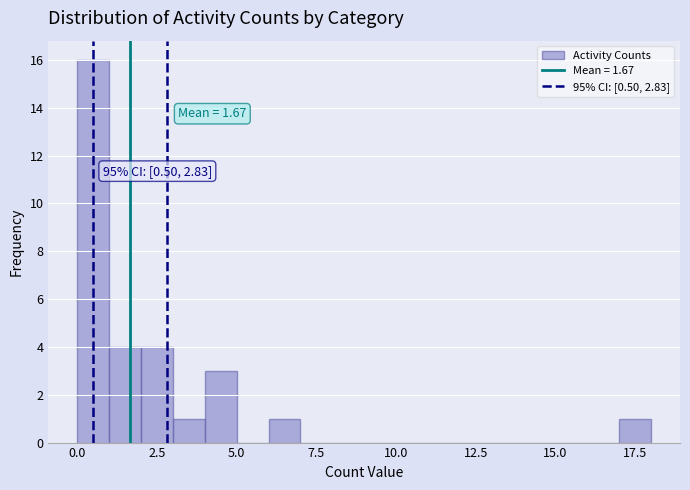

Around what value on the x-axis is the tallest bar? Give the approximate position of its centre, as read against the axis.

0.5